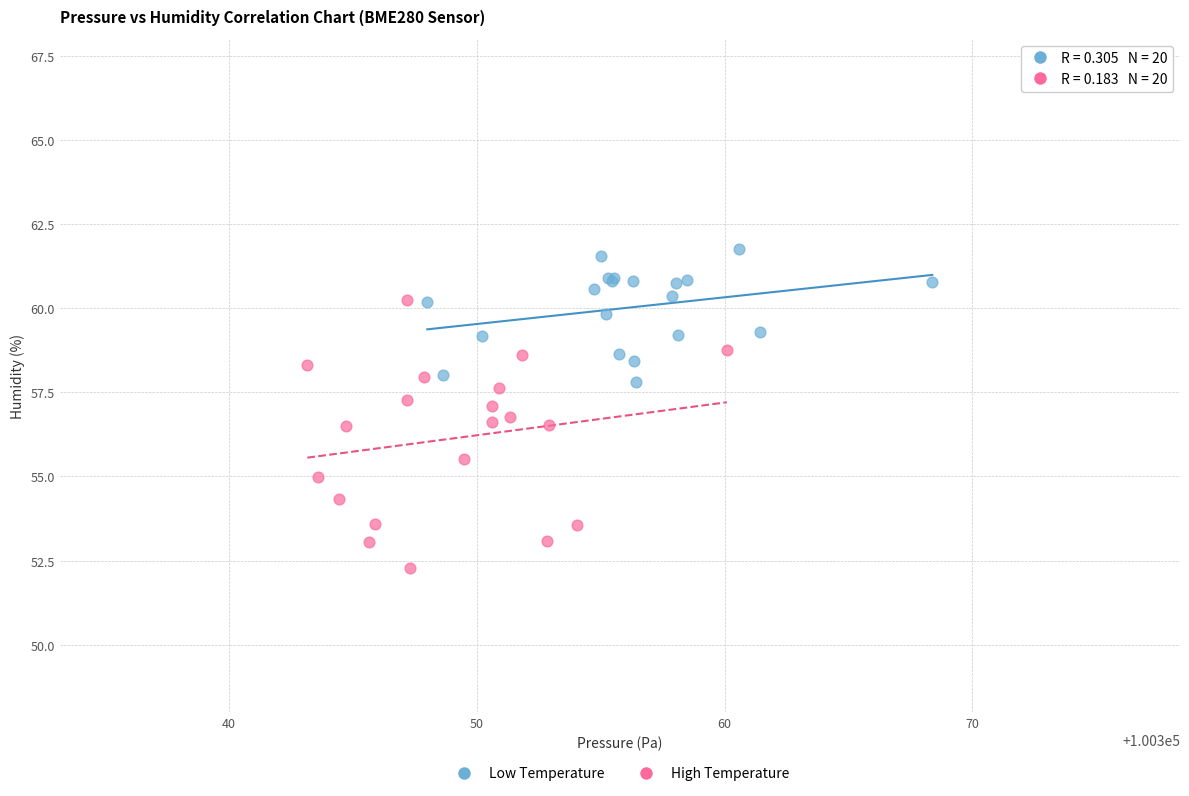

What are all the series names shown in the legend?

Low Temperature, High Temperature